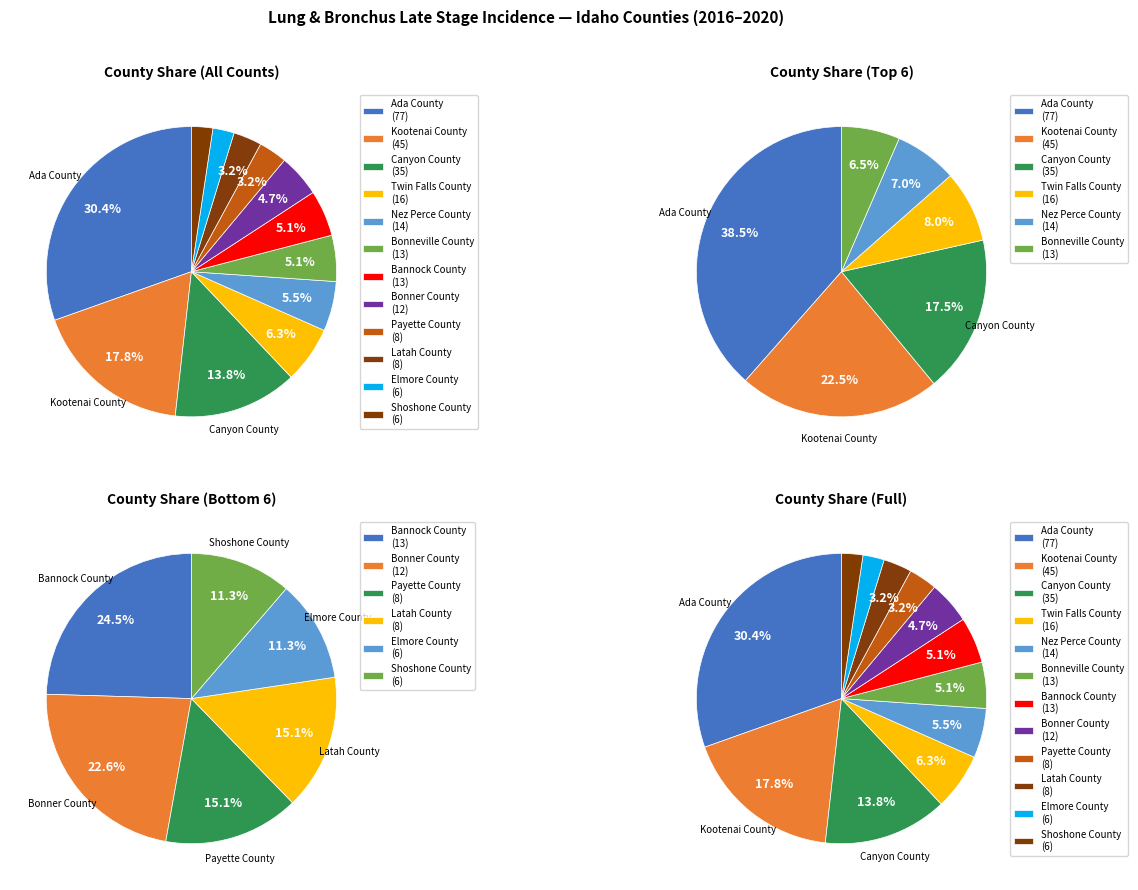

The Kootenai County slice represents 9% of the pie. True or false?

False